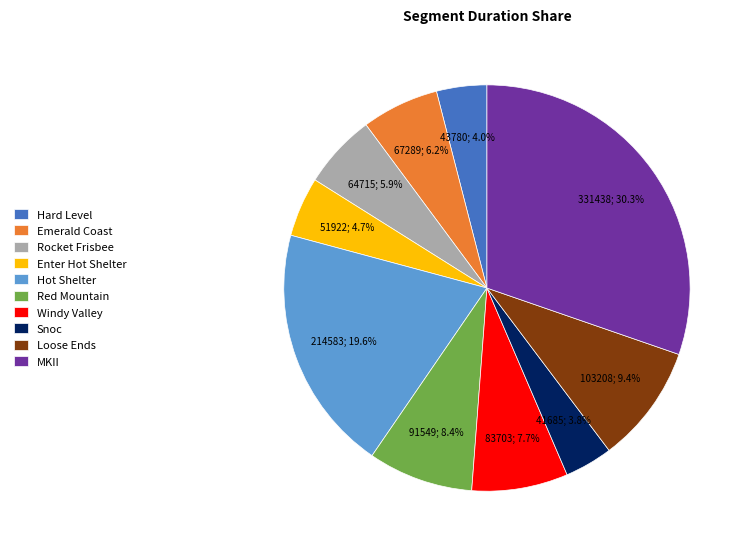

Is there any slice that represents more than half of the pie?

No